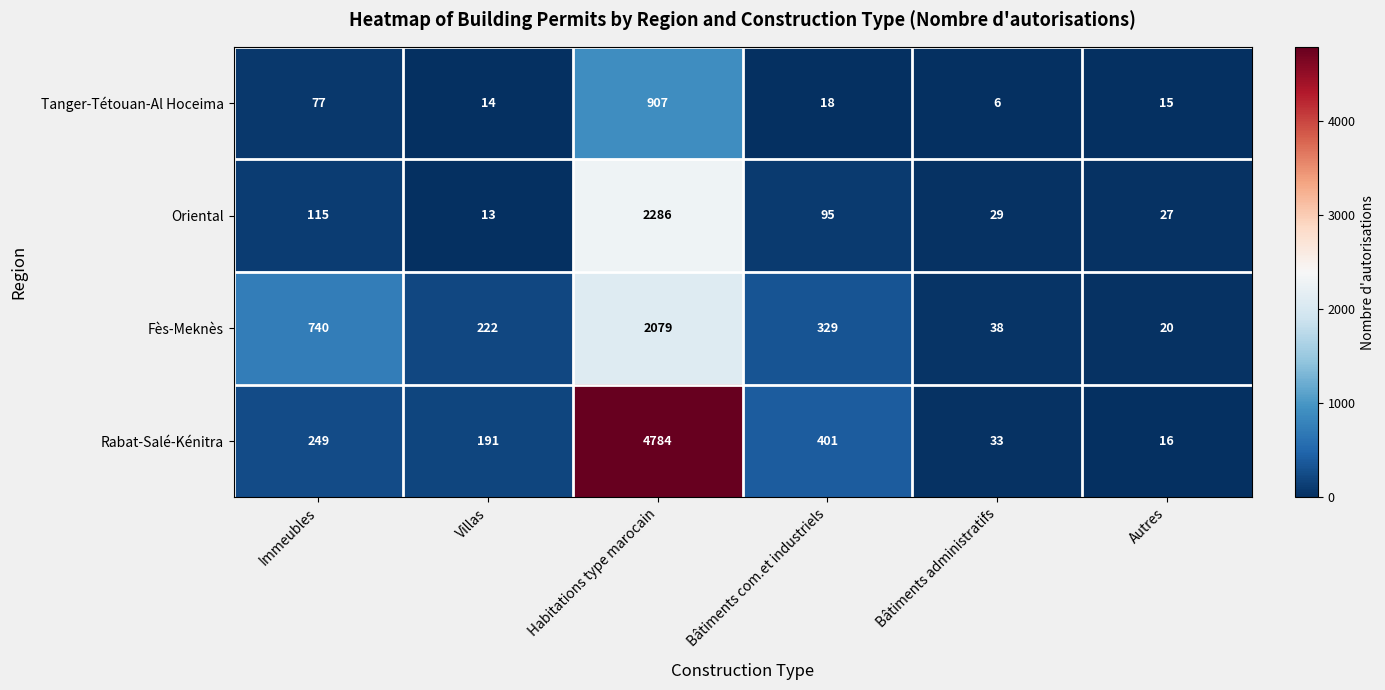

The Fès-Meknès series shows 20 at Autres. True or false?

True